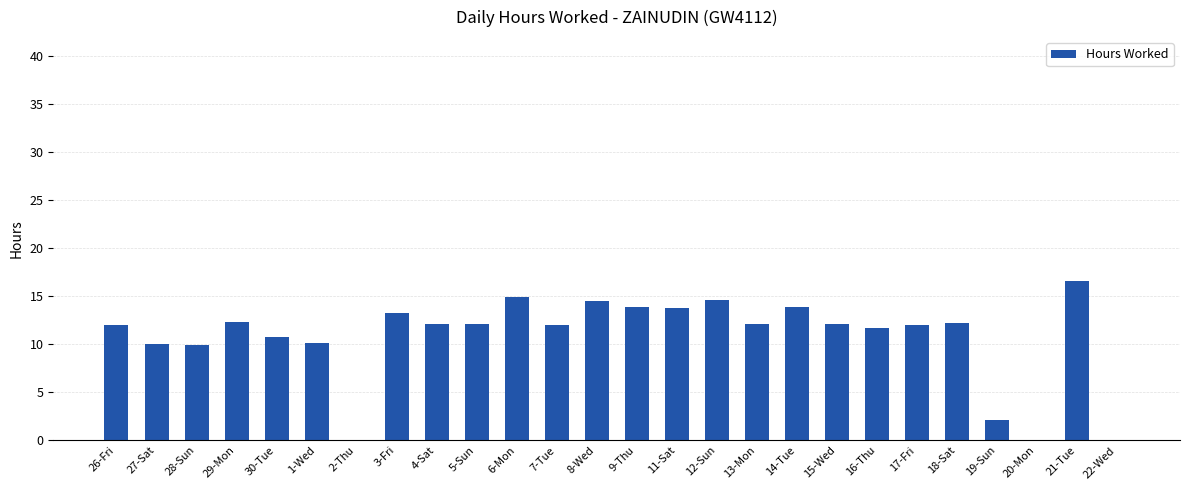

The chart shows a value of 14.6 at 12-Sun. True or false?

True